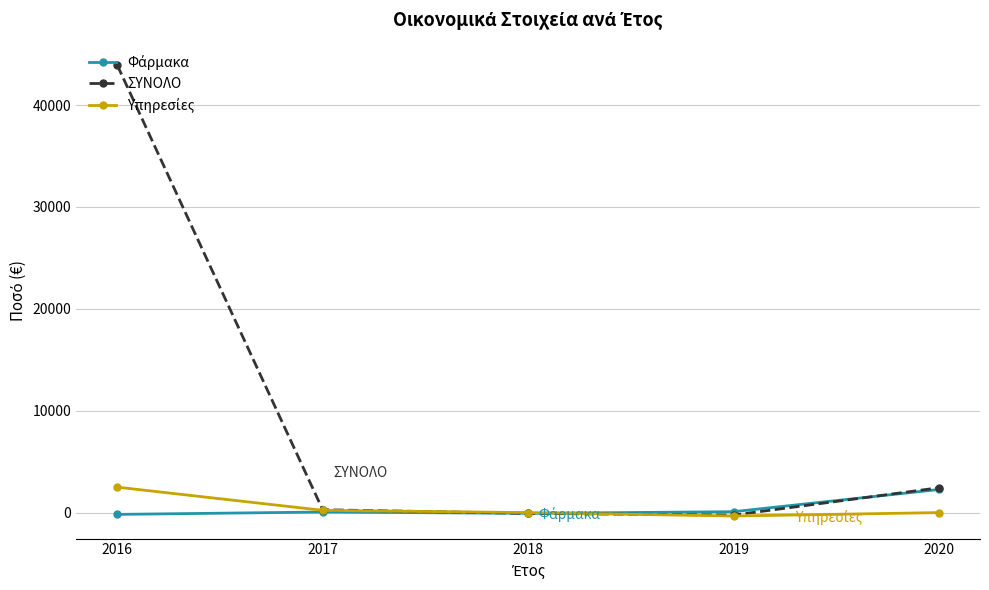

What is the difference between the second highest and second lowest values in the ΣΥΝΟΛΟ series?

2513.8